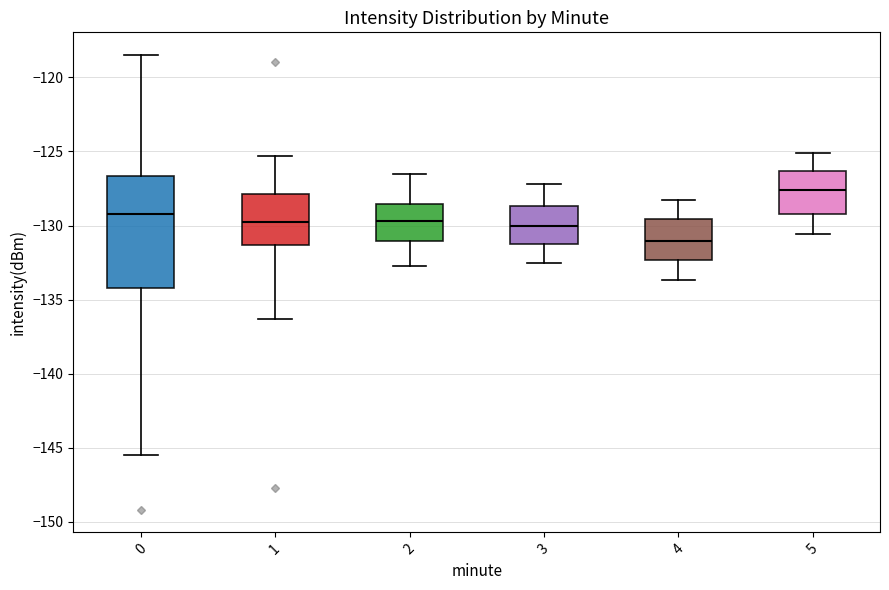

Reading left to right, transcribe this box plot: for each box, give where its median line is, the range the box spans, and where its two whiskers end, as read against the y-axis. The values are not printed on the chart, so give them approximately, as read against the axis.

0: median -129.0, box -134.0 to -126.5, whiskers -145.5 to -118.5
1: median -130.0, box -131.5 to -128.0, whiskers -136.5 to -125.5
2: median -129.5, box -131.0 to -128.5, whiskers -132.5 to -126.5
3: median -130.0, box -131.0 to -128.5, whiskers -132.5 to -127.0
4: median -131.0, box -132.5 to -129.5, whiskers -133.5 to -128.5
5: median -127.5, box -129.0 to -126.5, whiskers -130.5 to -125.0